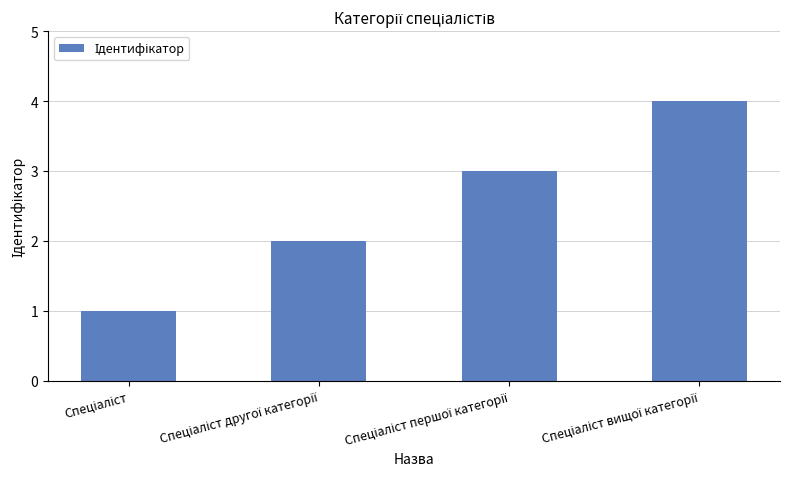

What is the difference between the maximum and minimum values?

3